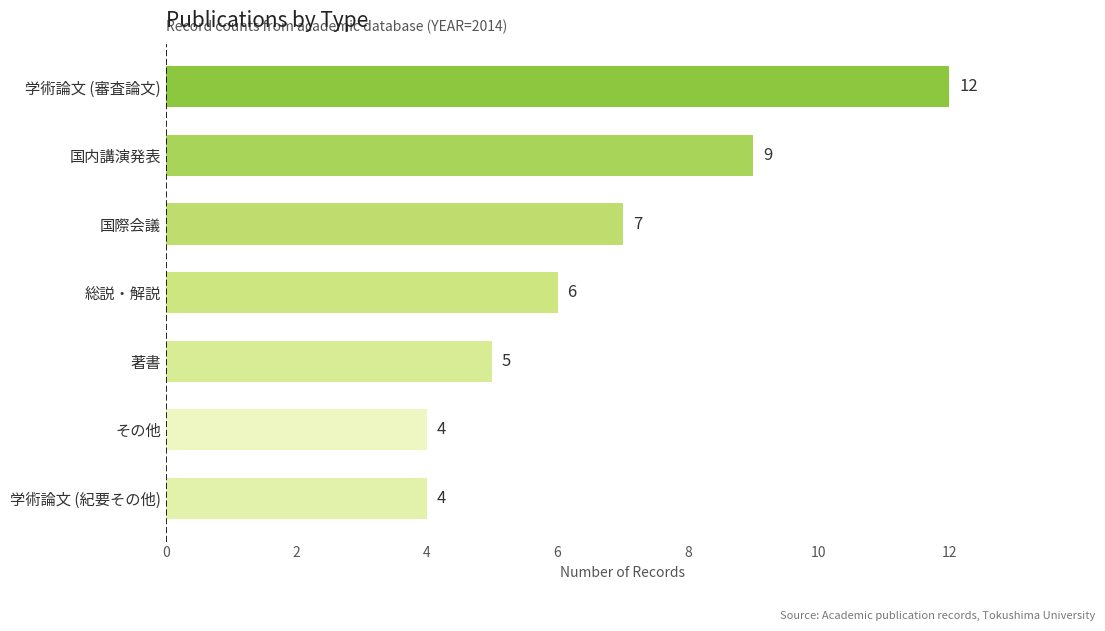

What value does the data have at 総説・解説?

6